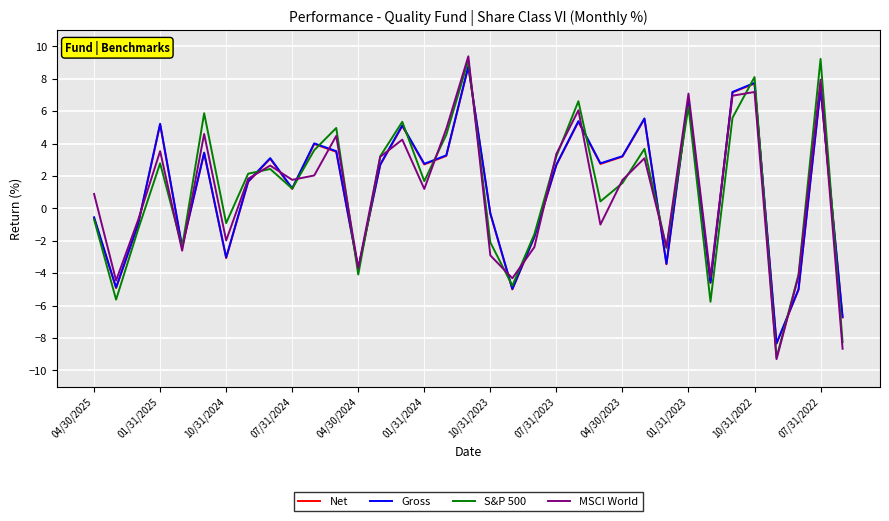

Does the chart have visible grid lines?

Yes